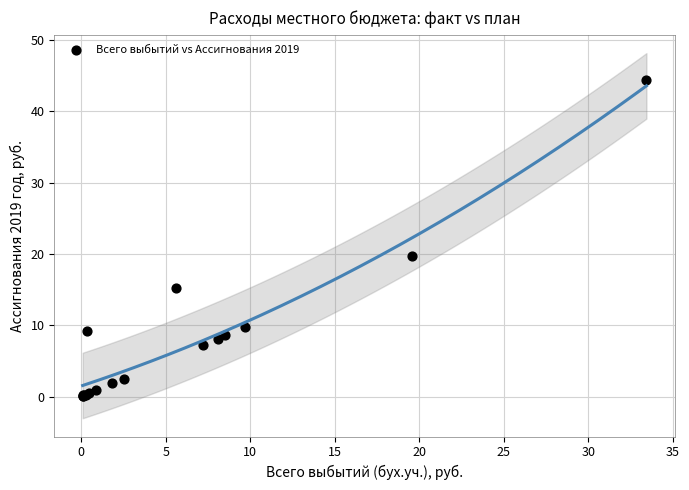

What Y value in the scatter plot is closest to 22?

19.7